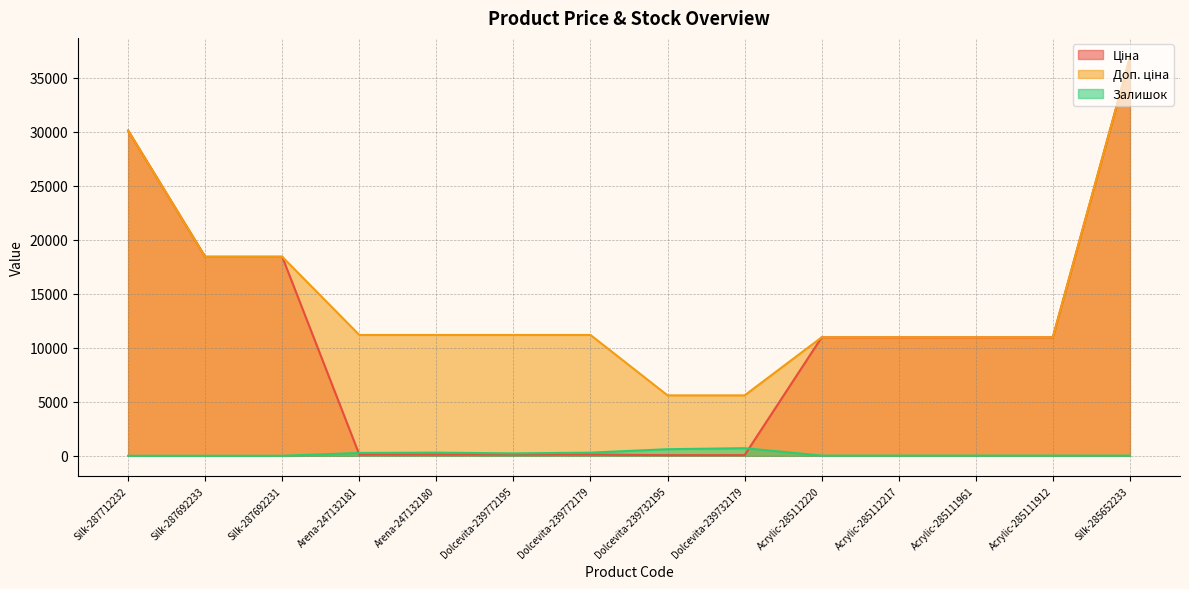

How many data points in Залишок are above 17?

6